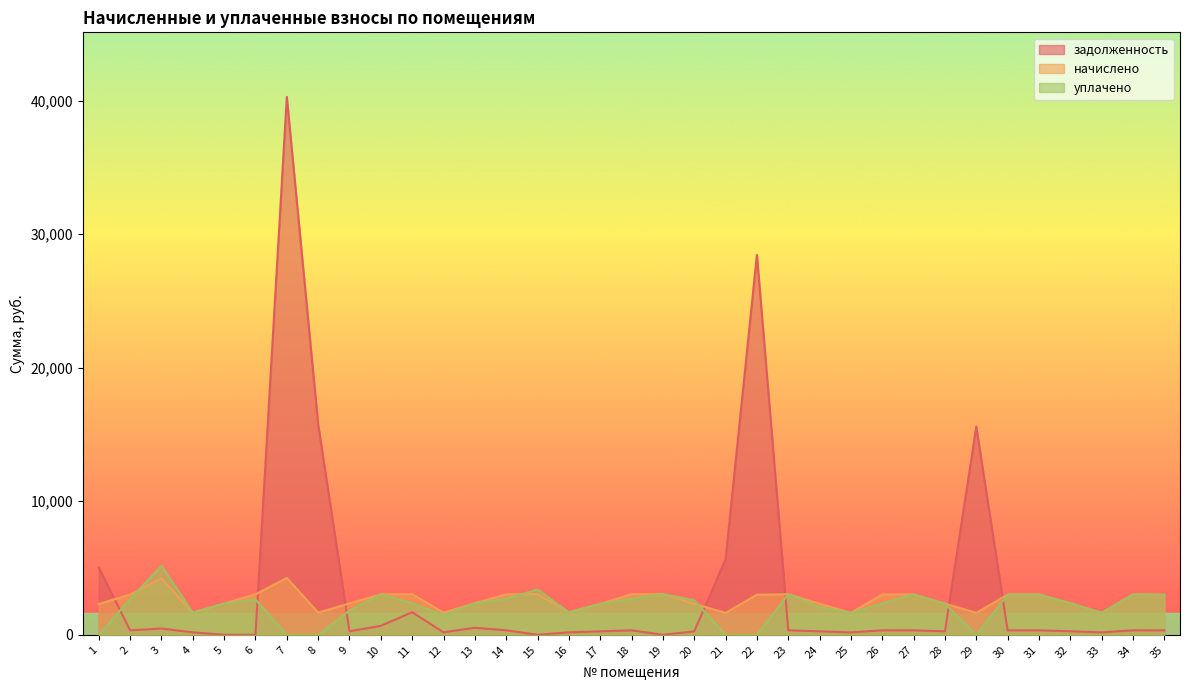

Between 15 and 17, which series saw the biggest shift?

уплачено